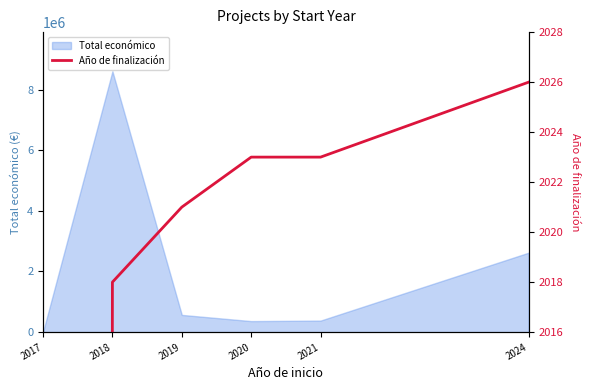

Between 2019 and 2017, which is larger?

2019